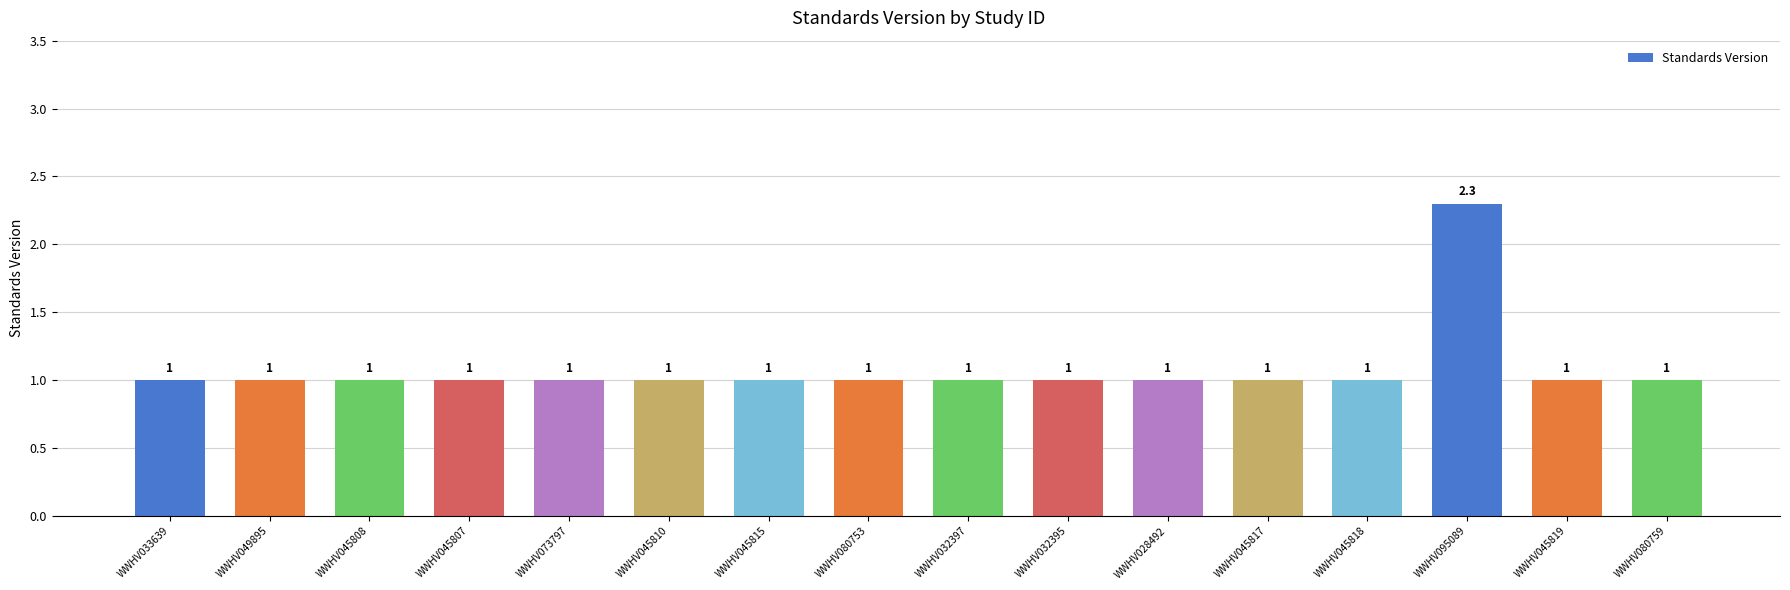

Is it true that the value at WWHV095089 is 2.3?

True